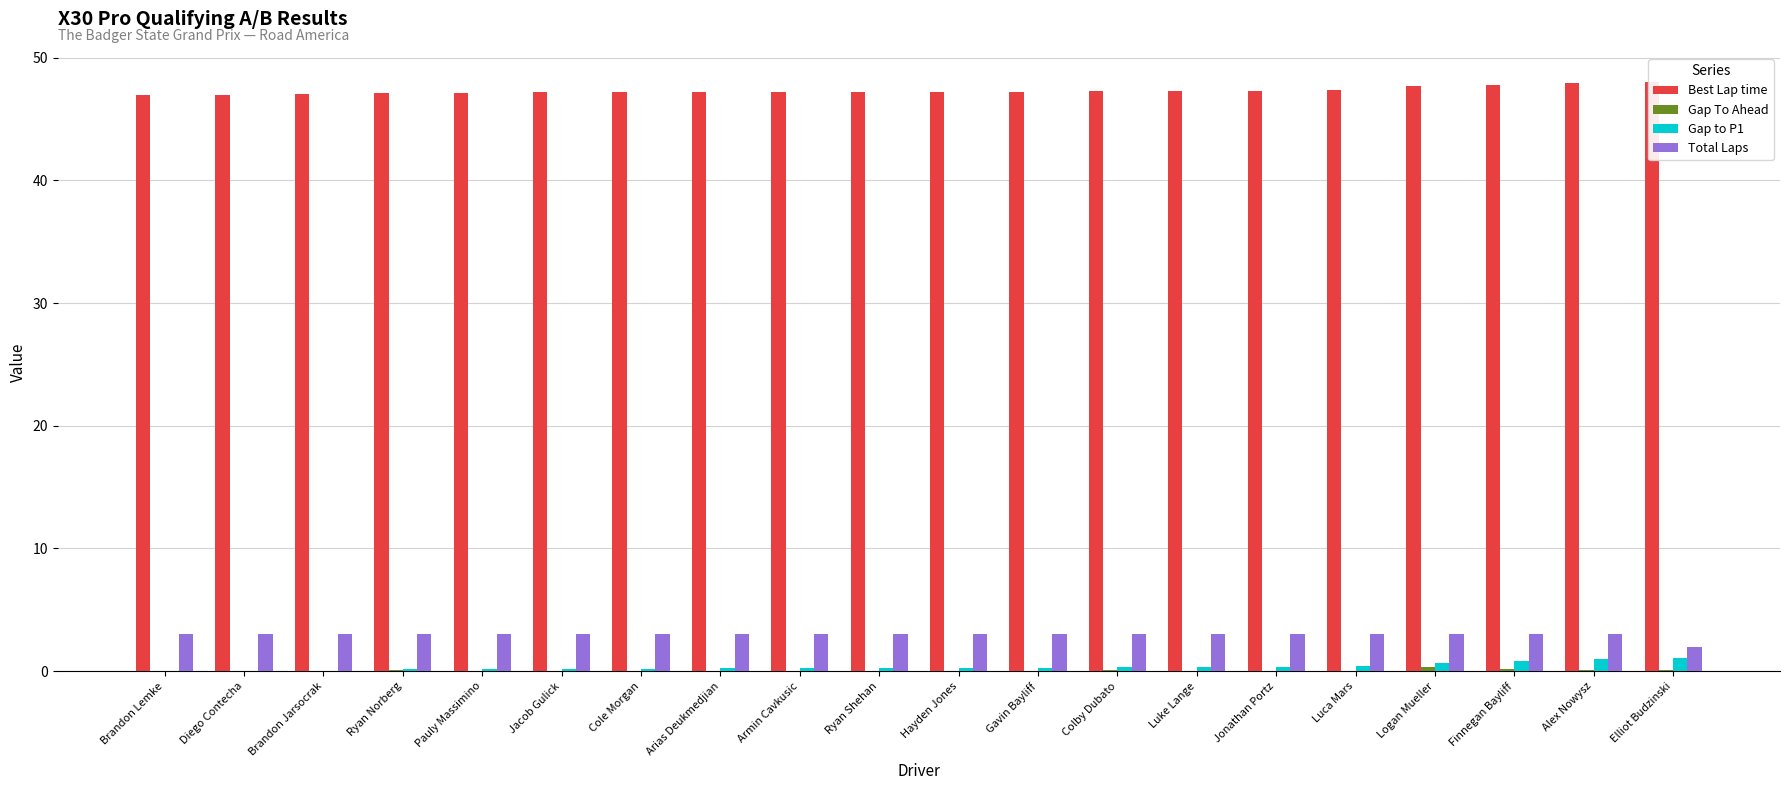

Between Ryan Shehan and Jacob Gulick, which is larger?

Ryan Shehan